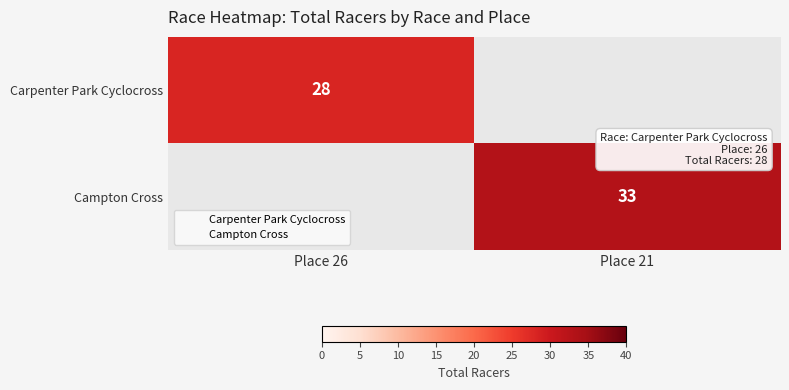

The value of Campton Cross at Place 21 is 57.1. True or false?

False